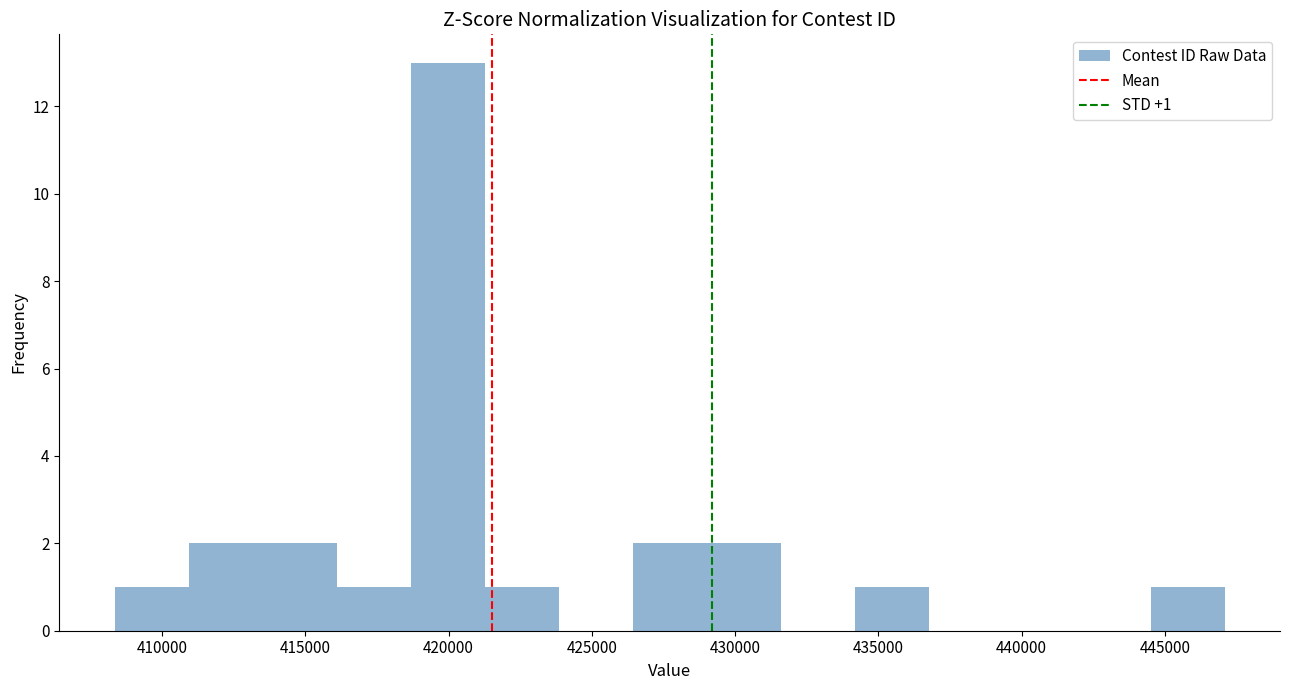

Which range on the x-axis has the tallest bar?

418500 to 421500